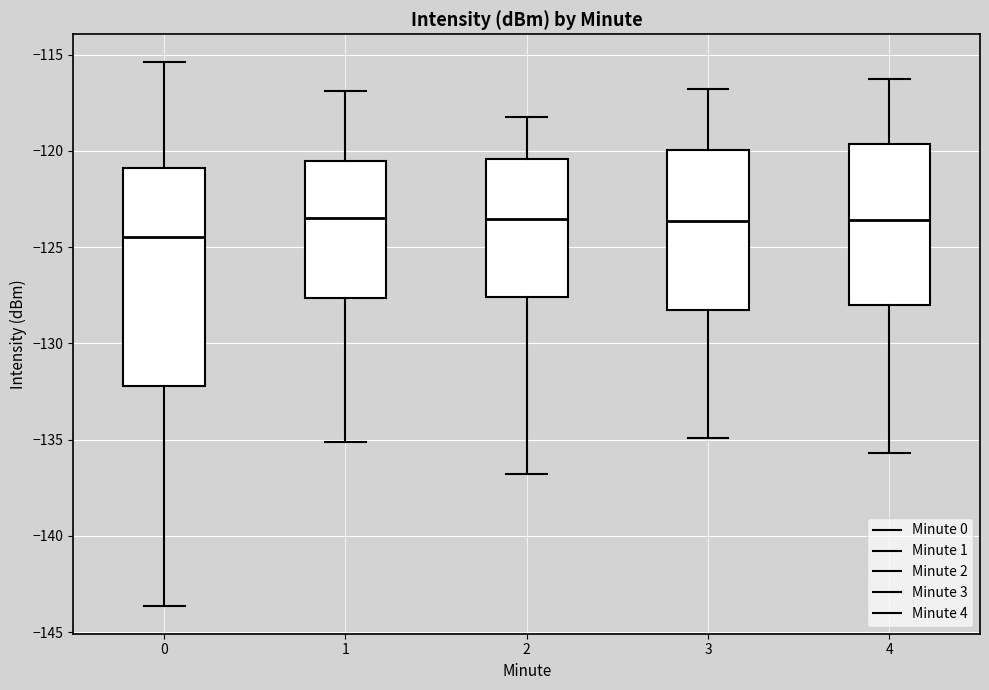

Where does the lower whisker of the box at x = 3 end on the y-axis? The values are not printed on the chart, so give them approximately, as read against the axis.

-135.0